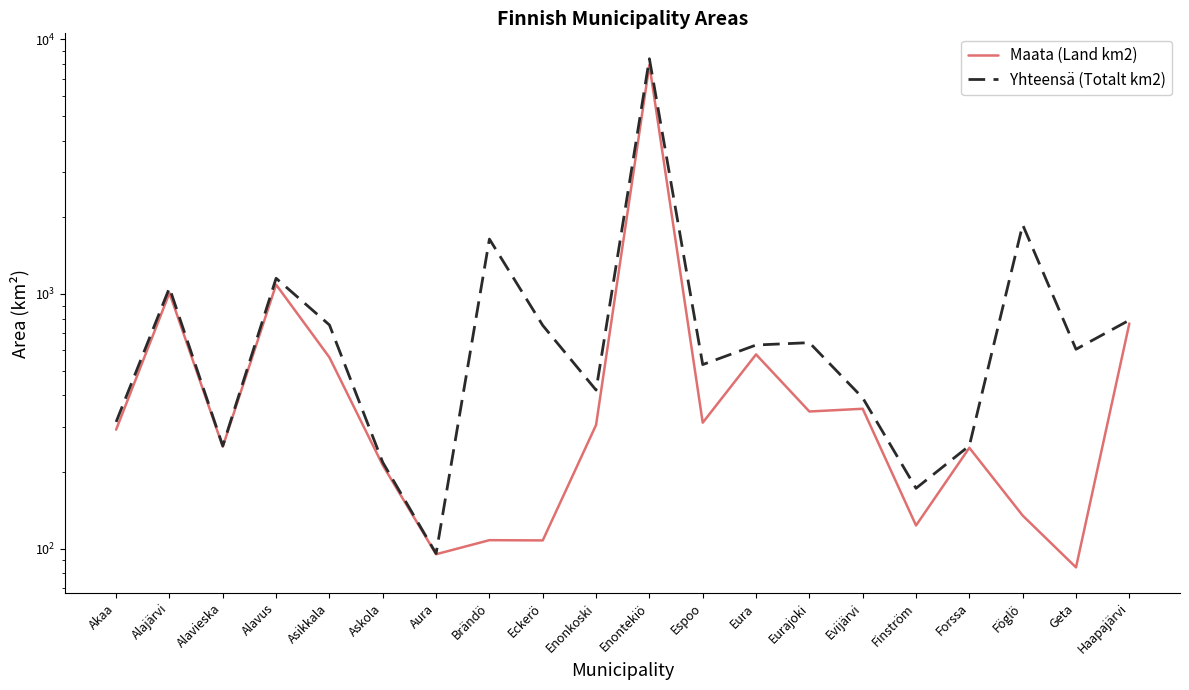

Which category has the highest value in the Maata (Land km2) series?

Enontekiö